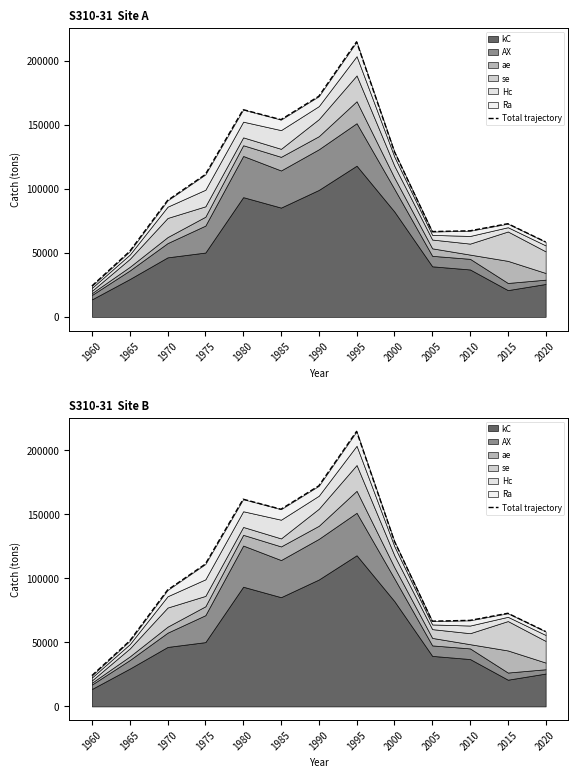

Which category has the lowest value across all series?

1960